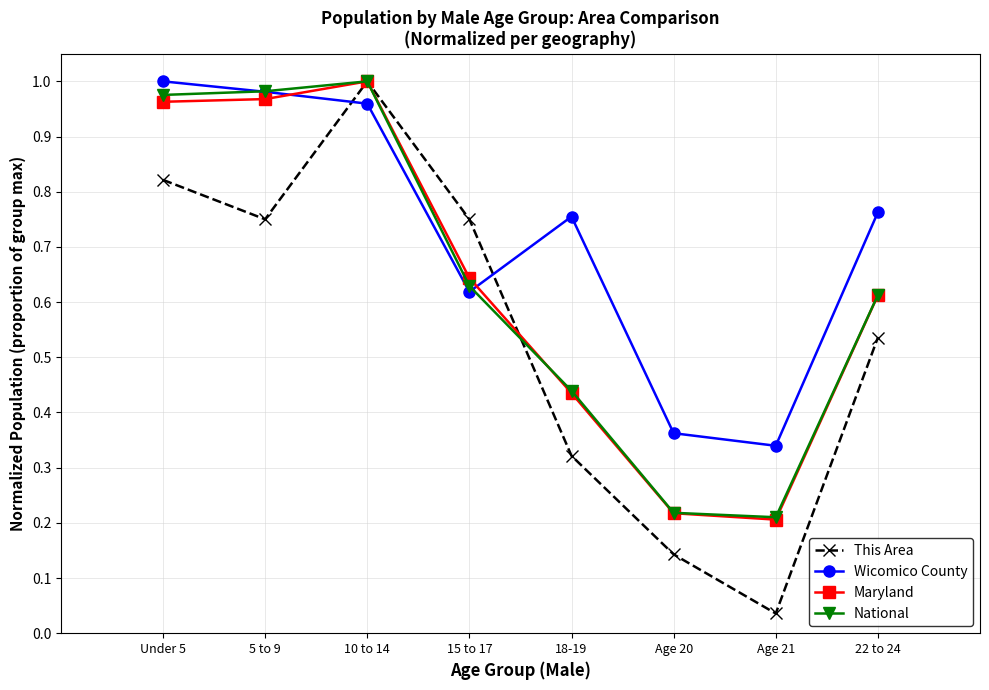

Which series has the largest range (max minus min)?

This Area